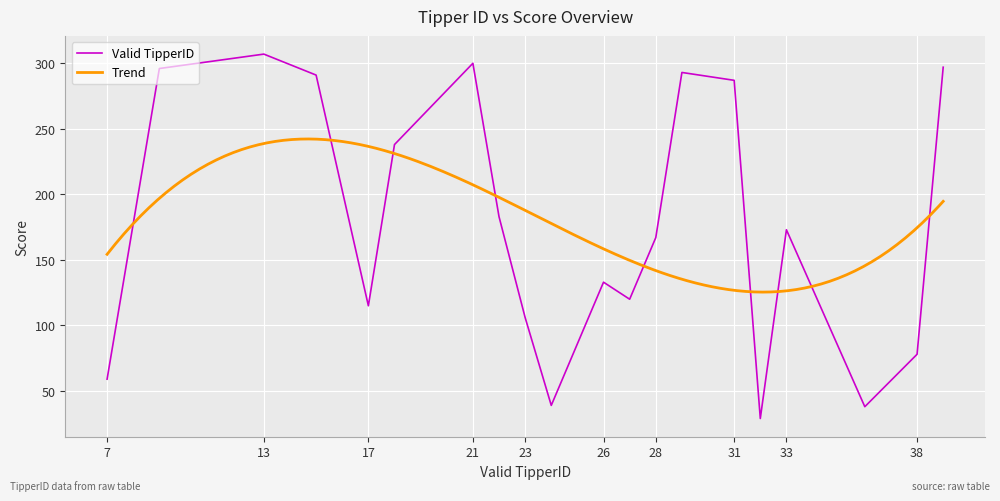

Reading left to right, what are all the values shown in this chart?

7=59	9=296	13=307	15=291	17=115	18=238	21=300	22=183	23=106	24=39	26=133	27=120	28=167	29=293	31=287	32=29	33=173	36=38	38=78	39=297